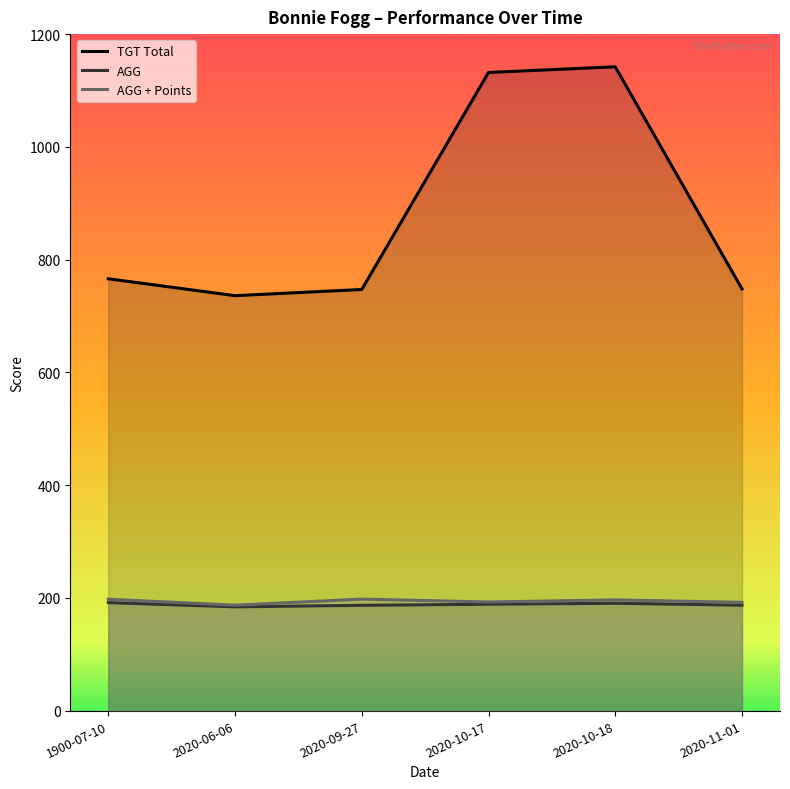

How many series are shown in this chart?

3